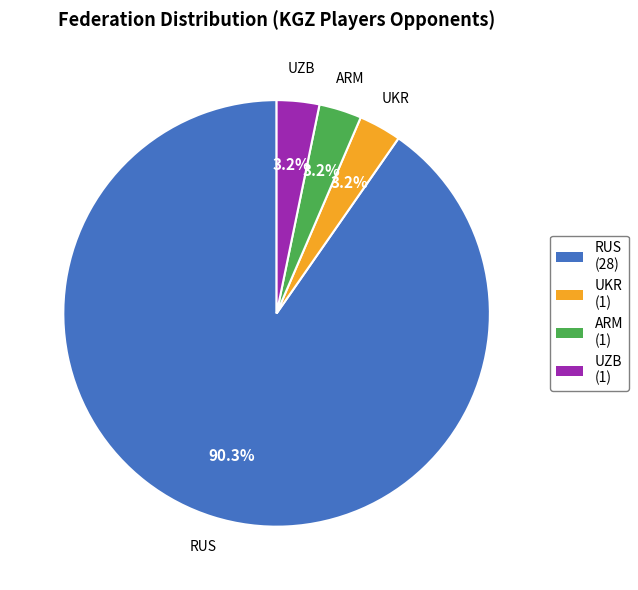

Which has a higher value, UKR or RUS?

RUS